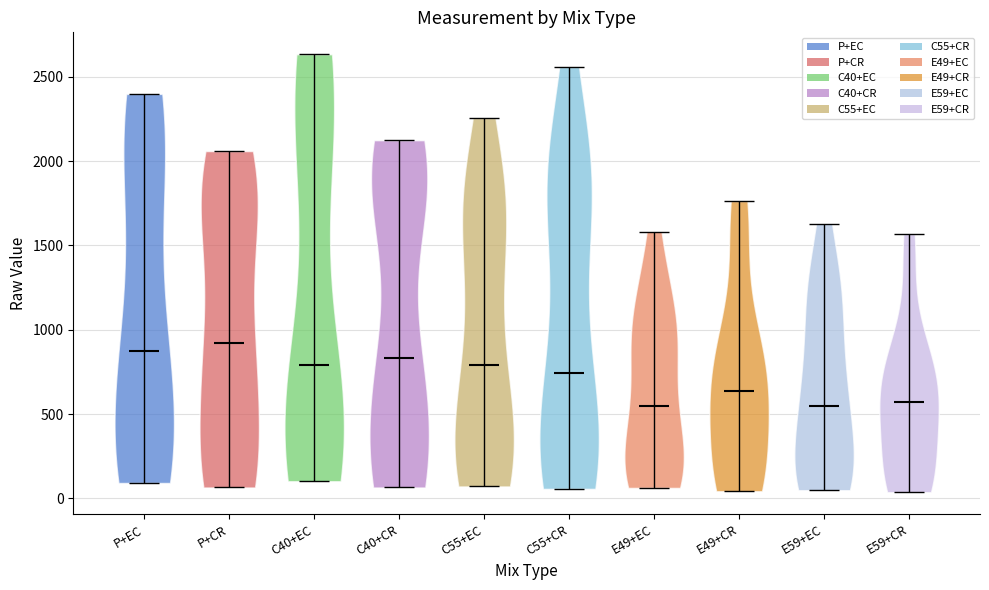

Where does the median line of the violin for C55+EC sit on the y-axis? The values are not printed on the chart, so give them approximately, as read against the axis.

800